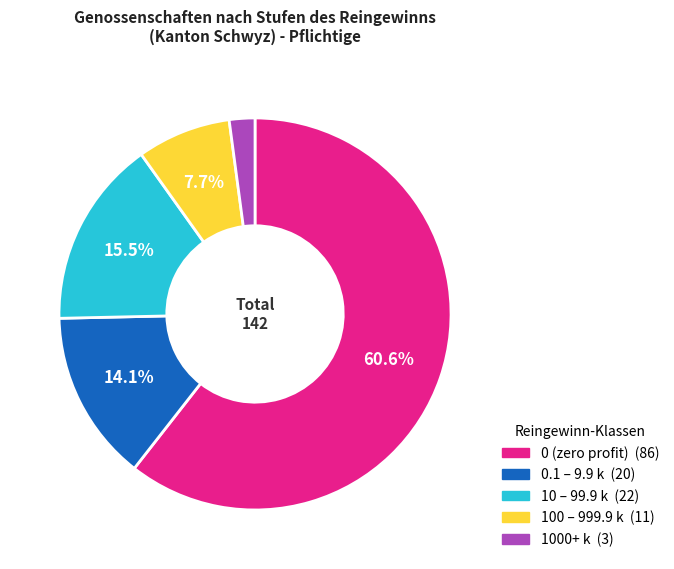

Does any single category account for the majority?

Yes